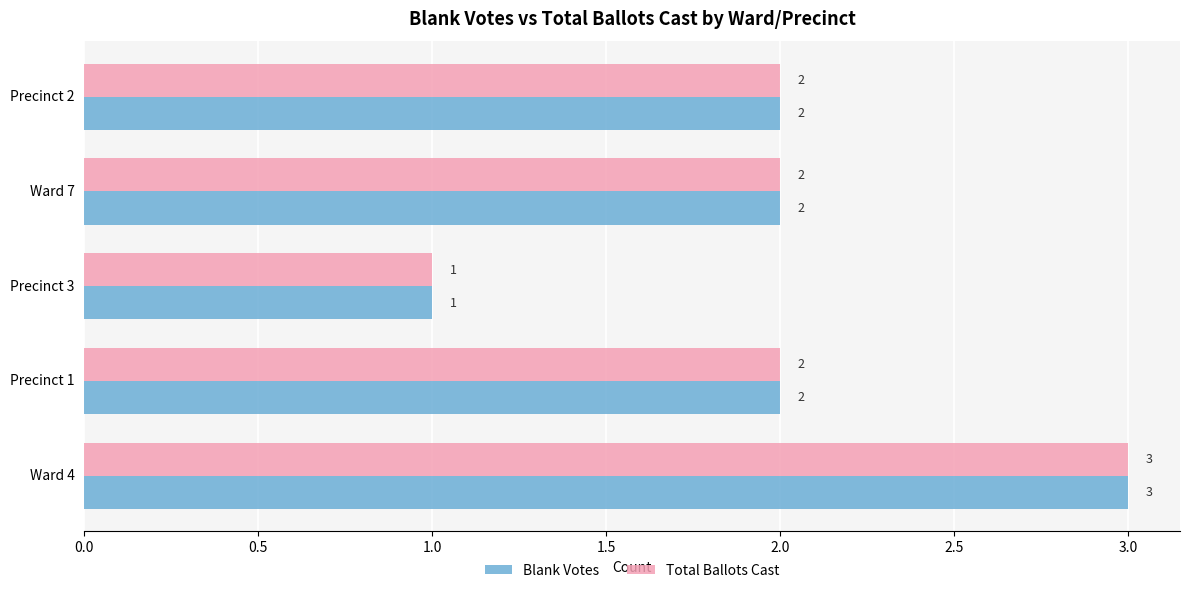

What is the sum of the Total Ballots Cast values at Ward 7 and Precinct 1?

4